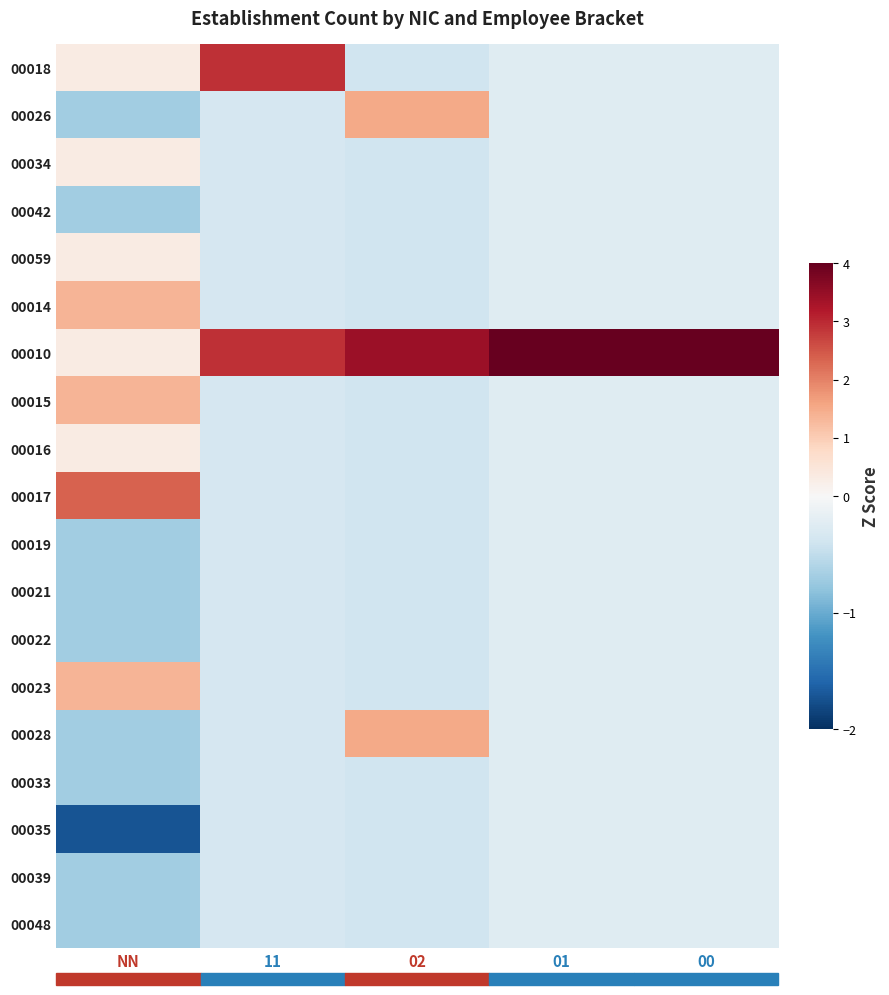

List the series in order of their peak value, lowest first.

00042, 00019, 00021, 00022, 00033, 00035, 00039, 00048, 00034, 00059, 00016, 00014, 00015, 00023, 00026, 00028, 00017, 00018, 00010